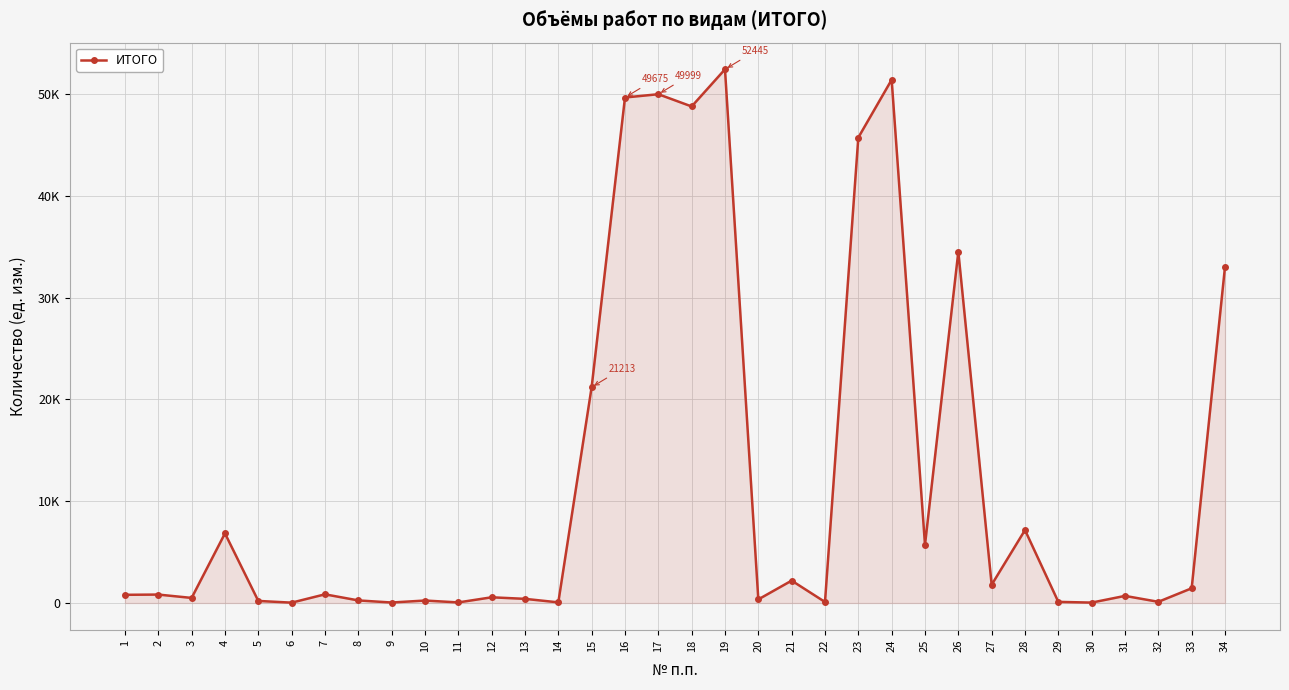

Which has a higher value, 10 or 16?

16